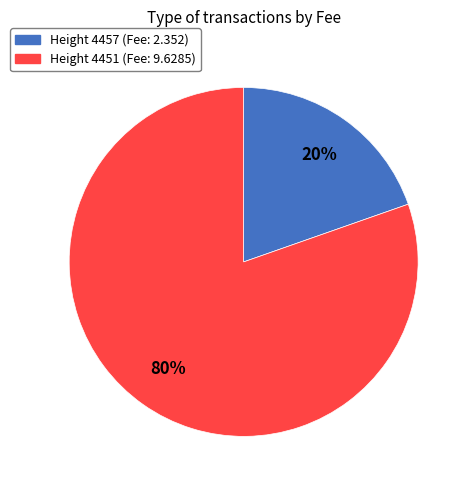

To the nearest percent, what is the average slice percentage?

50%